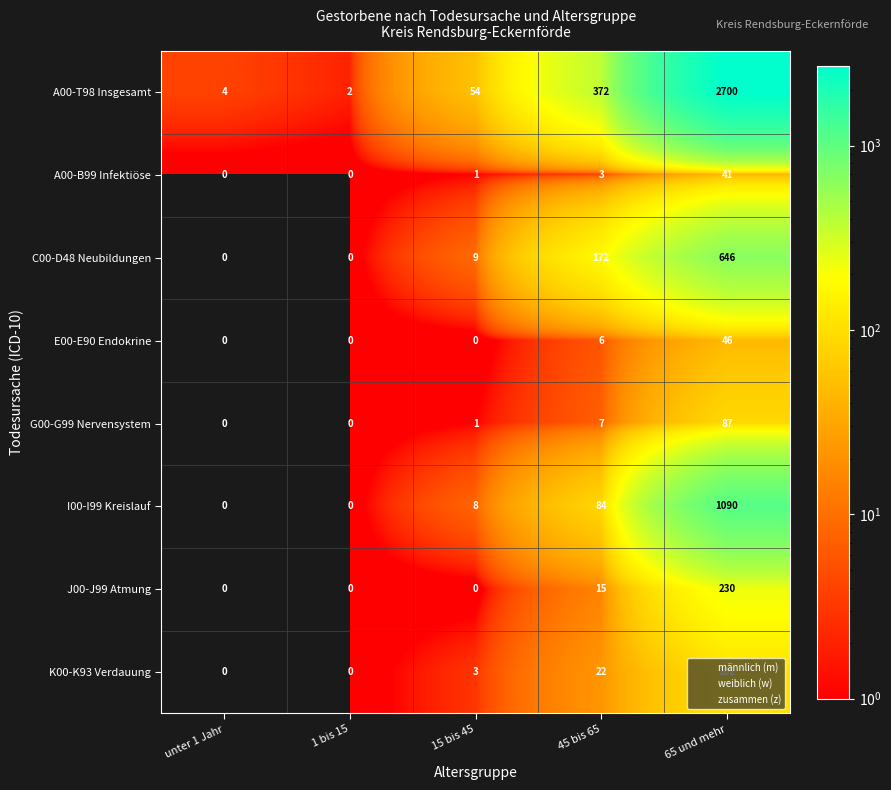

What is the greatest value displayed?

2700